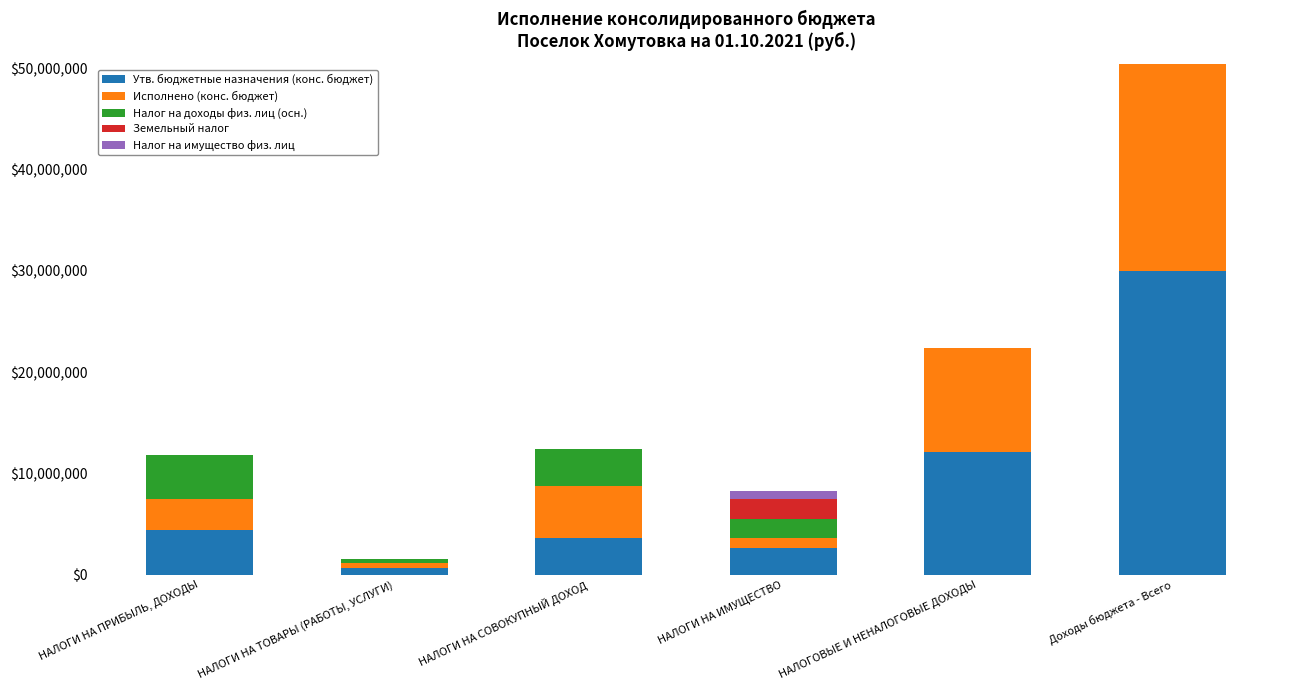

What are all the series names shown in the legend?

Утв. бюджетные назначения (конс. бюджет), Исполнено (конс. бюджет), Налог на доходы физ. лиц (осн.), Земельный налог, Налог на имущество физ. лиц